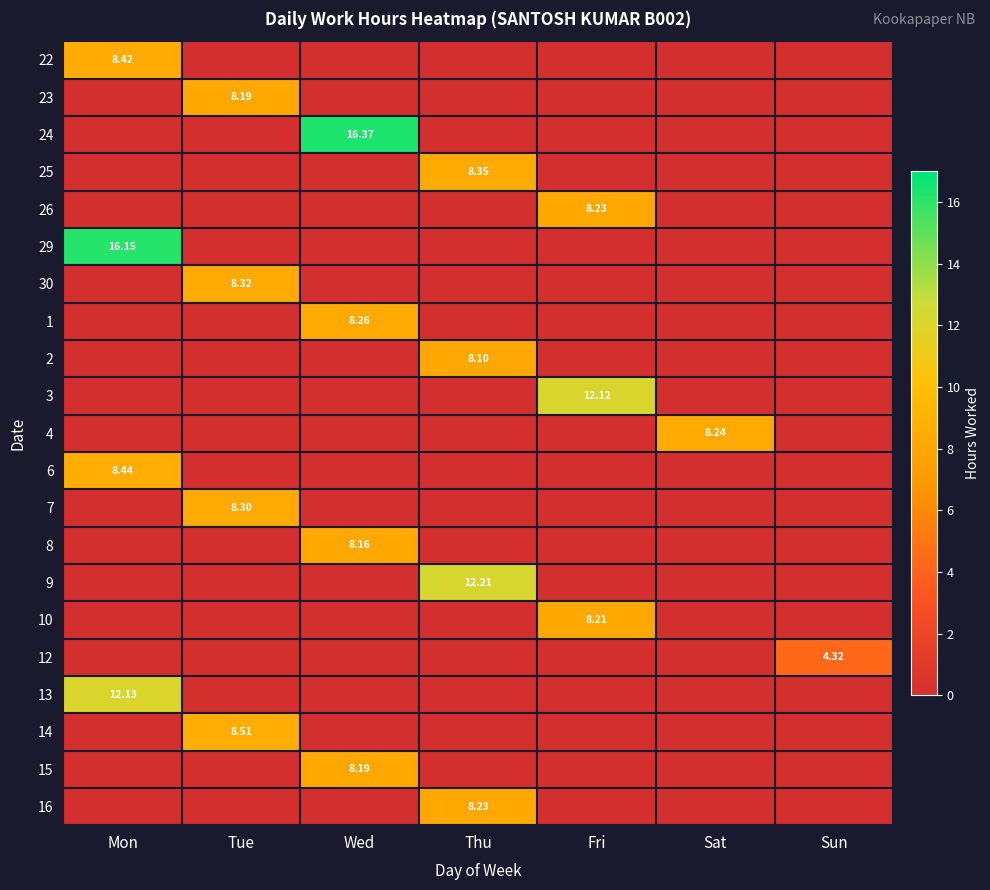

Between Mon and Sun, which series saw the biggest shift?

29